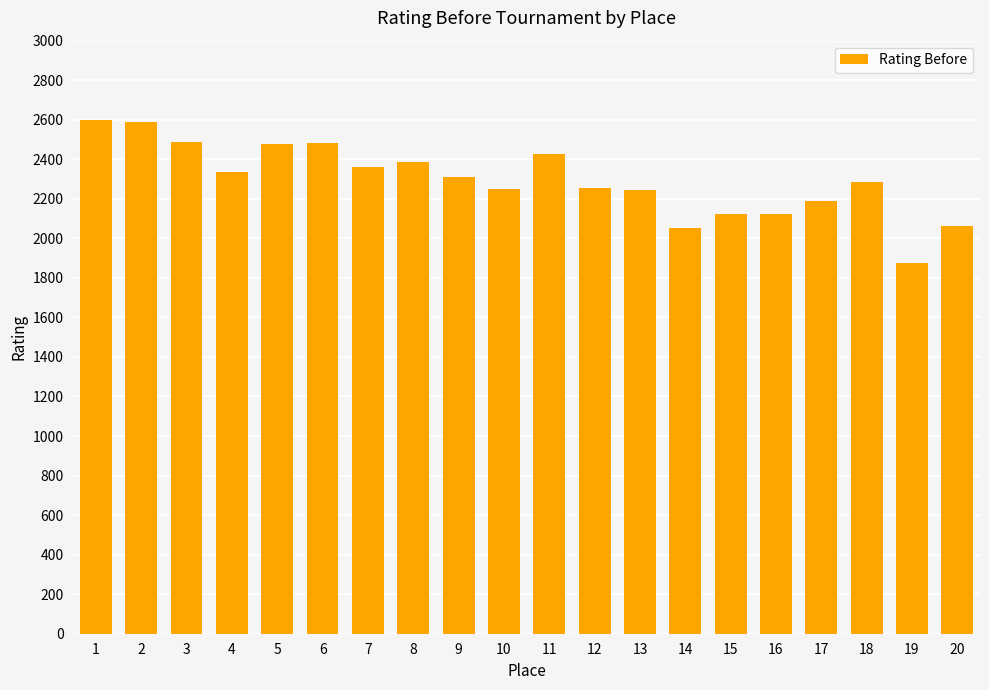

Which has a higher value, 19 or 10?

10